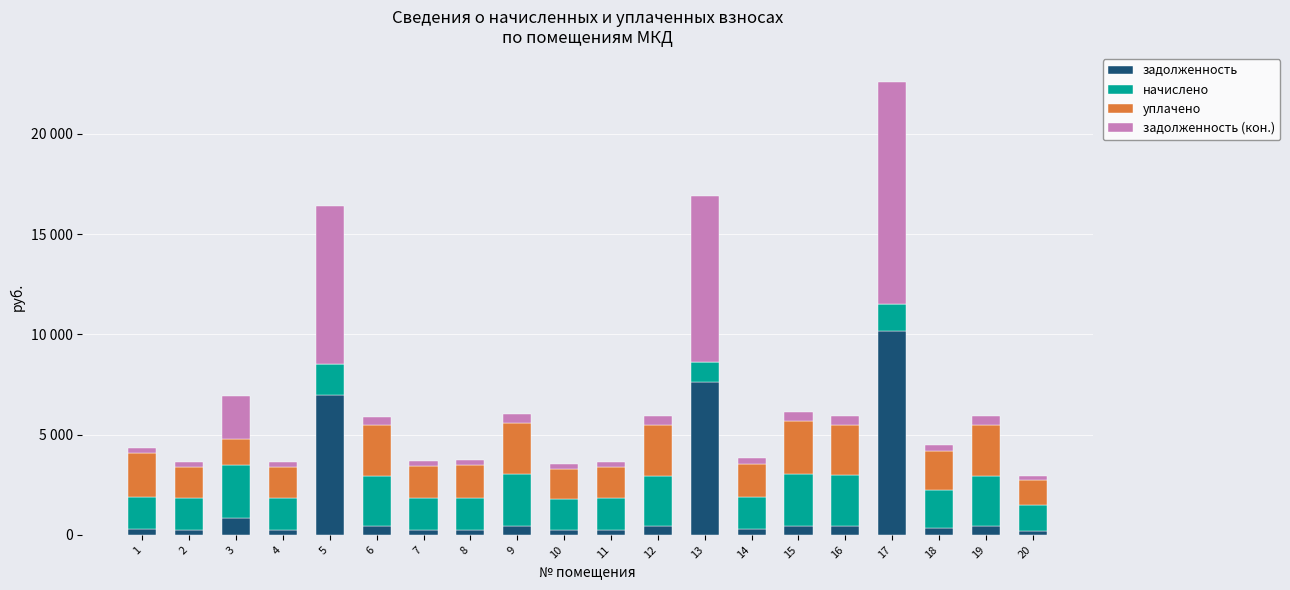

Is it true that задолженность equals 266.5 at 12?

False